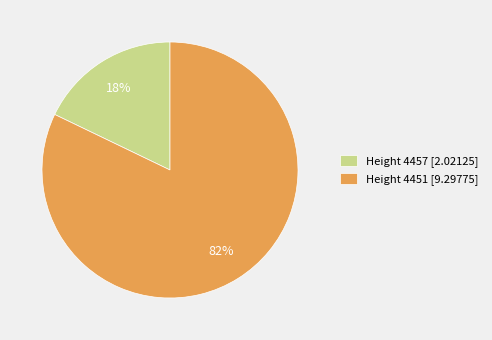

To the nearest percent, what percentage of the pie is Height 4457 [2.02125]?

18%